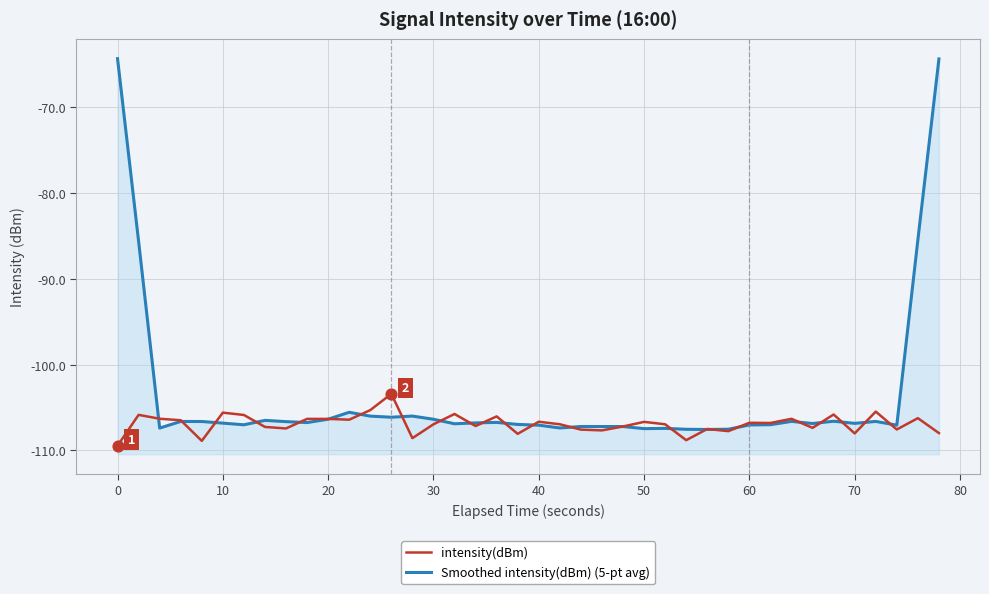

Which series reaches the minimum Y coordinate?

intensity(dBm)